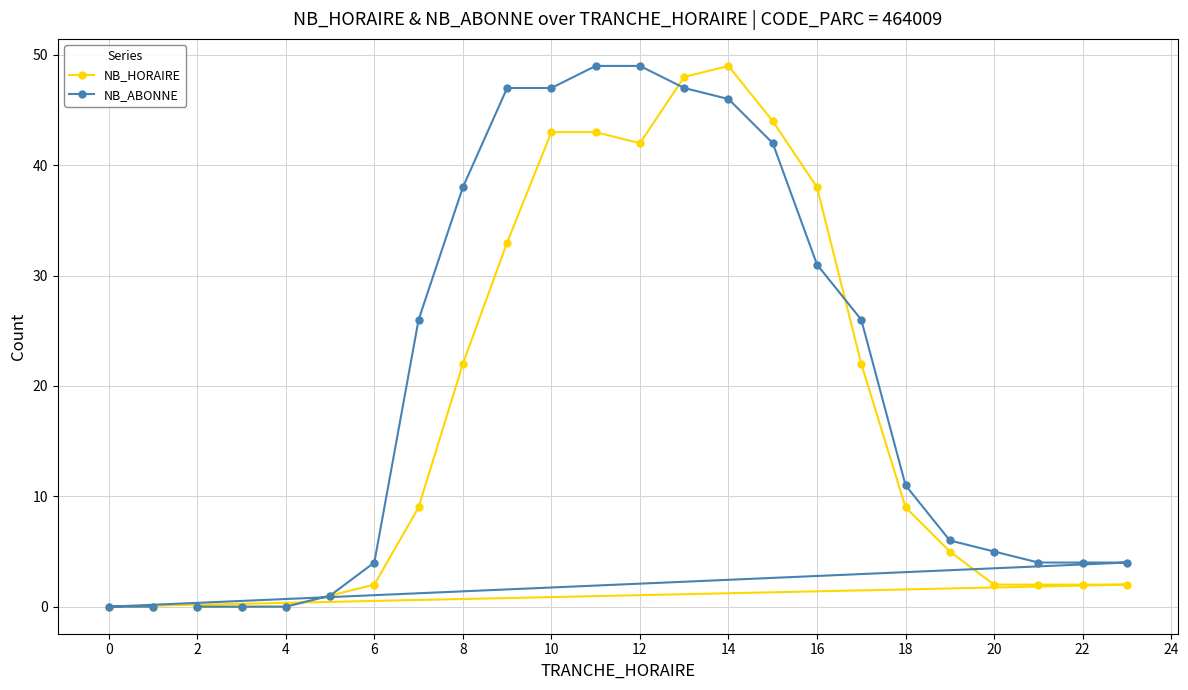

Read the NB_ABONNE value at 16, to the nearest 5.

30